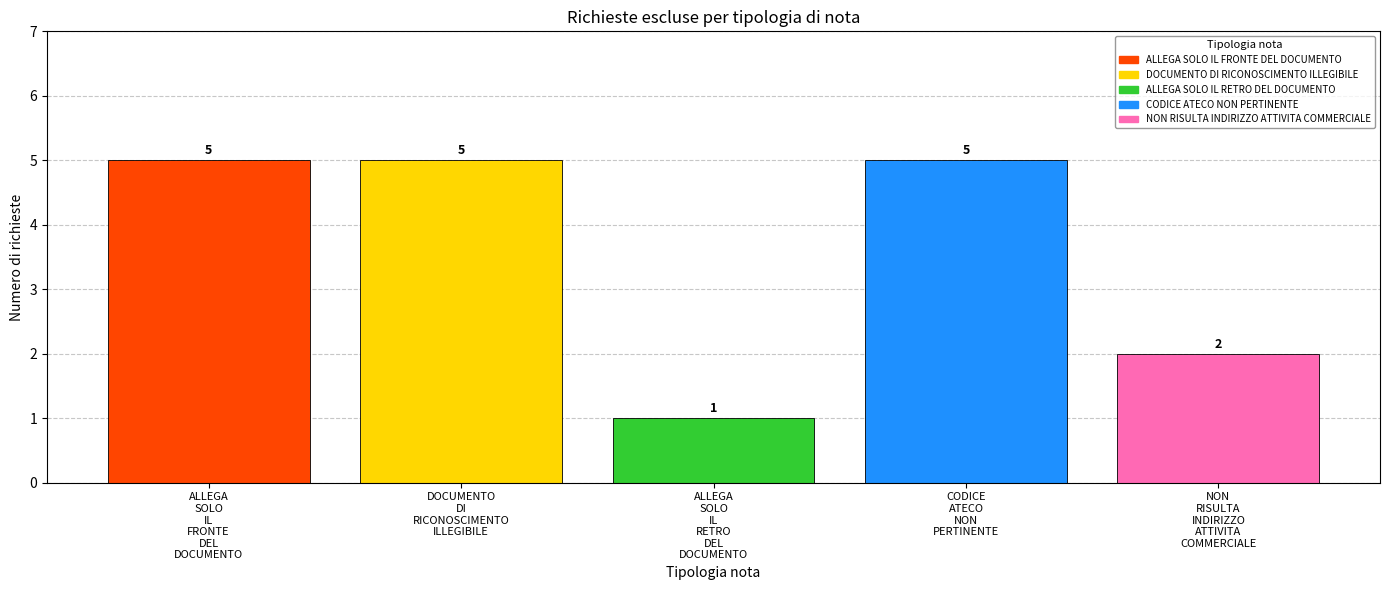

What is the smallest value displayed?

1